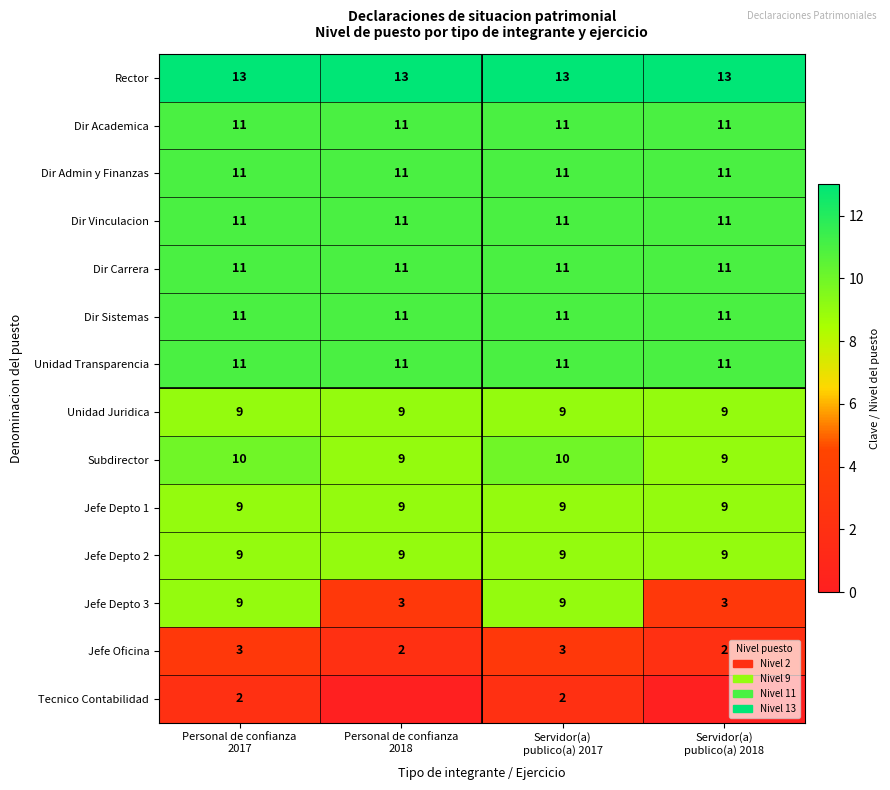

What is the sum of all Dir Carrera values?

44